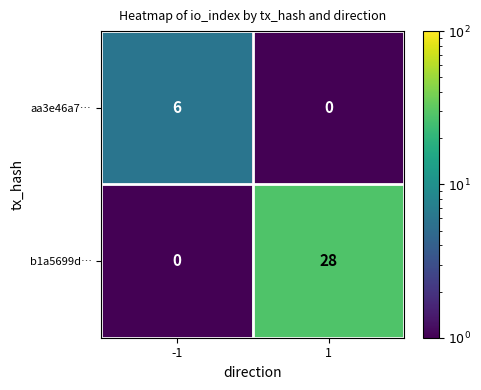

What is the difference between the highest and lowest values at -1?

6